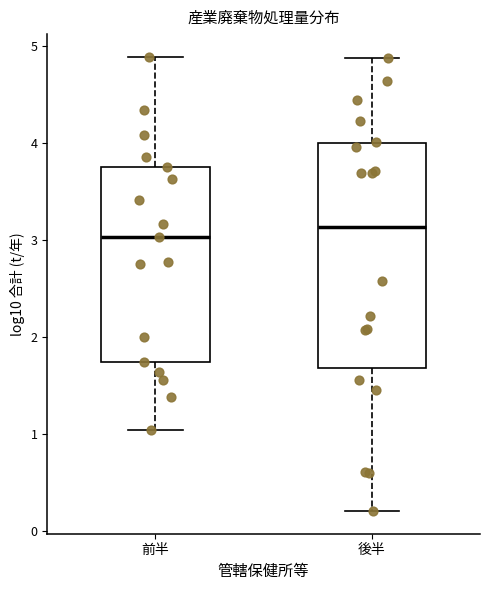

Where is the lower edge of the box for 後半 on the y-axis? The values are not printed on the chart, so give them approximately, as read against the axis.

1.7